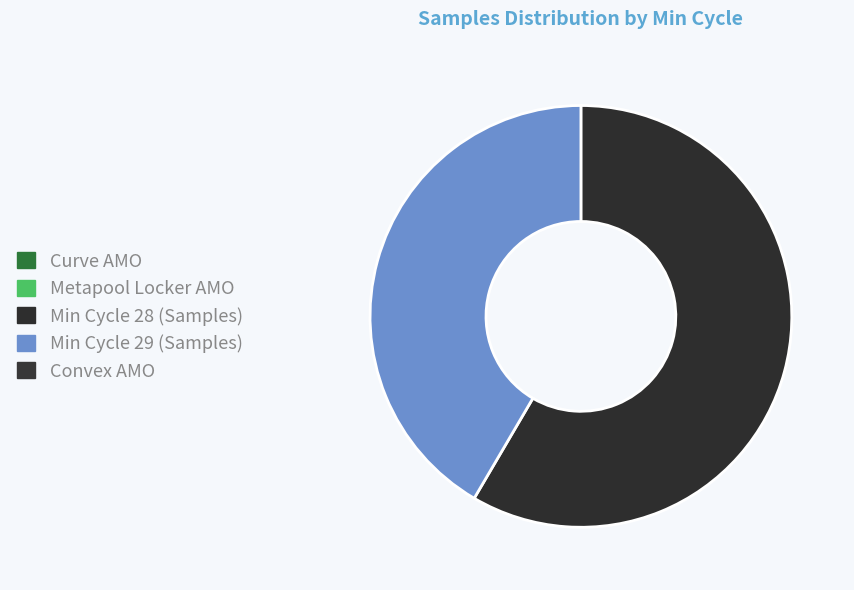

Does any single category account for the majority?

Yes